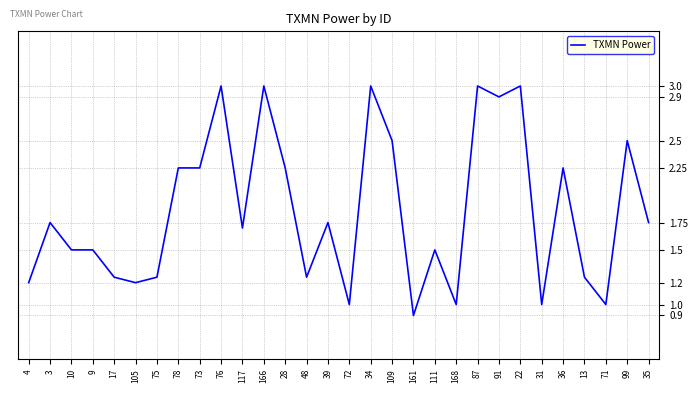

What position from the left is 105?

6